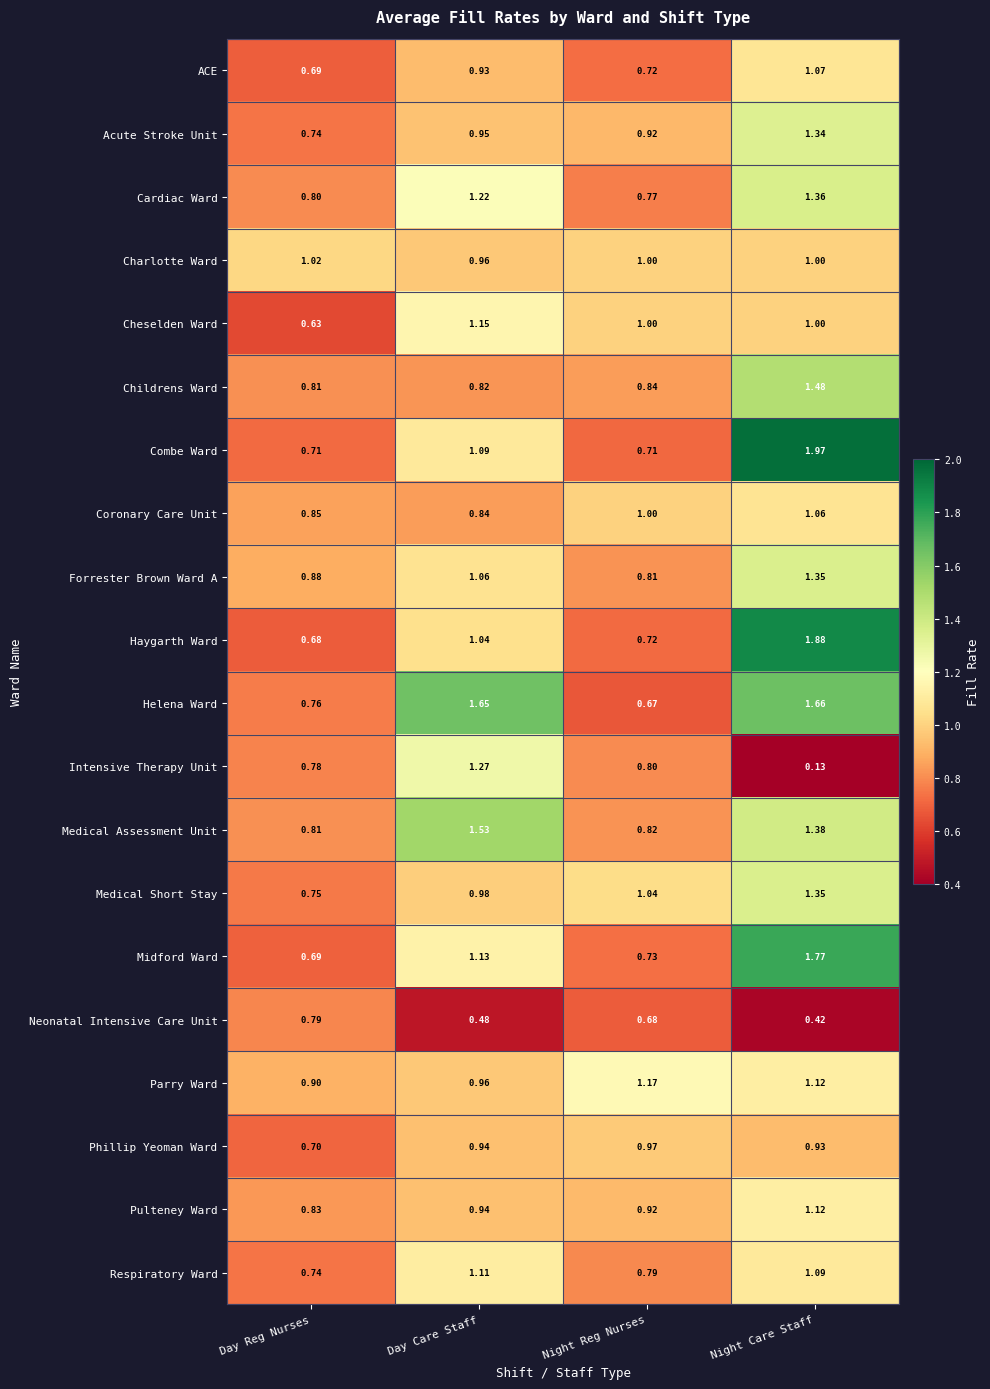

Which category has the highest value across all series?

Night Care Staff